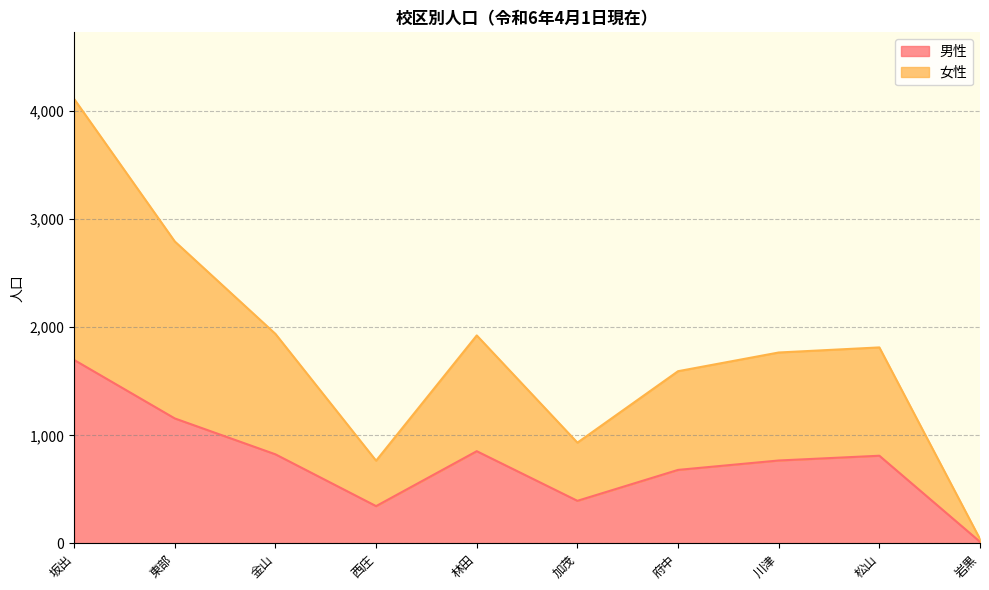

Which series has the largest total across all categories?

女性